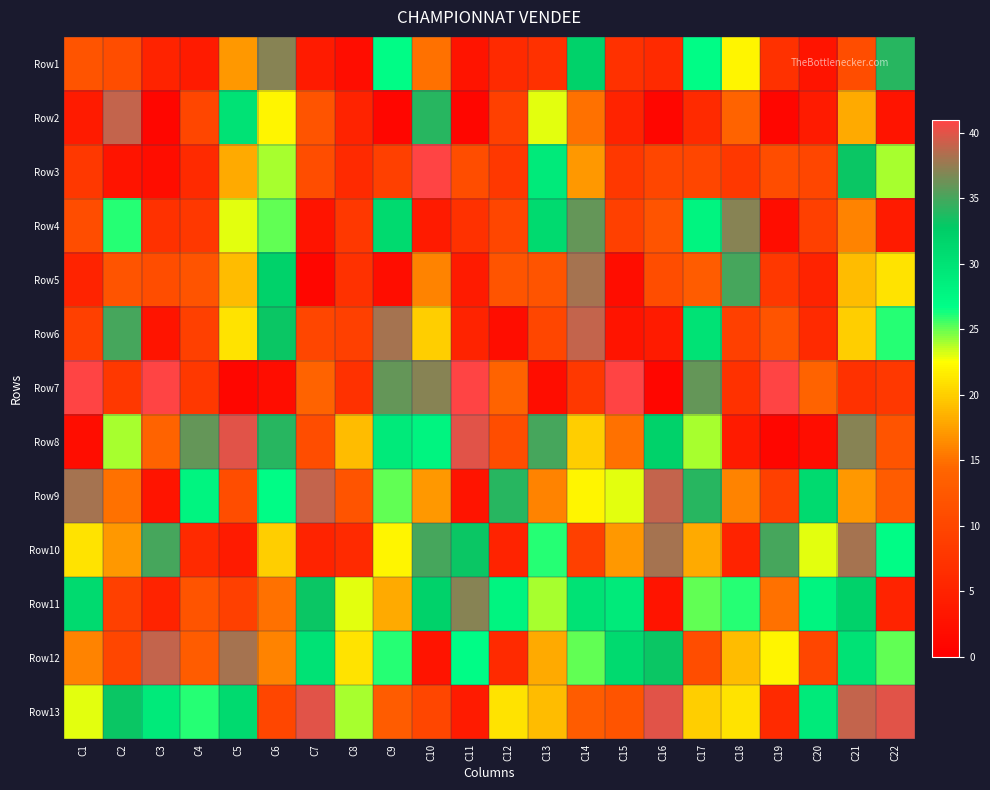

Rank the series at C22 from lowest to highest value.

Row2, Row4, Row11, Row7, Row8, Row9, Row5, Row3, Row12, Row6, Row10, Row1, Row13